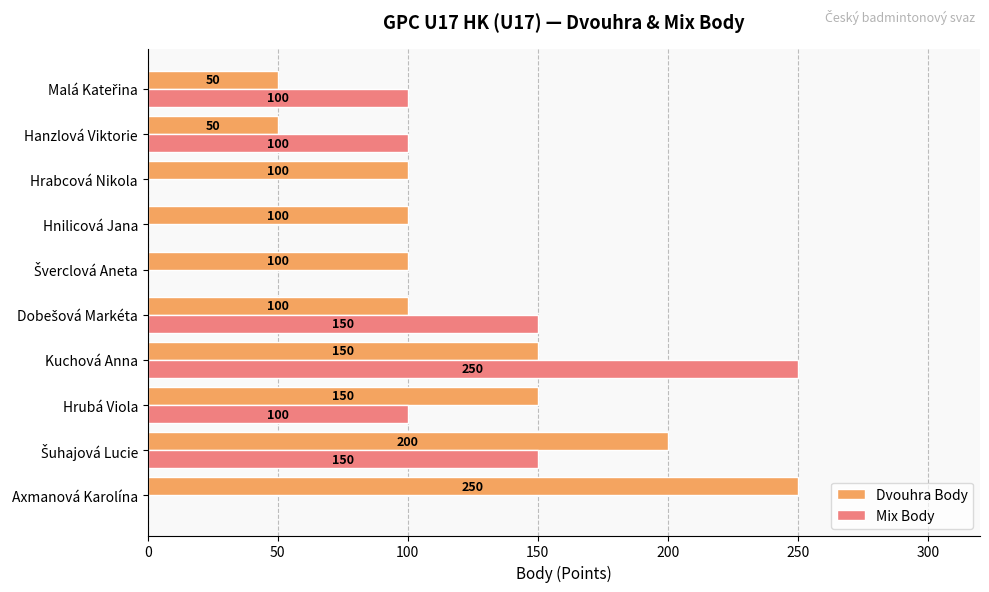

At which category is the sum across all series the highest?

Kuchová Anna